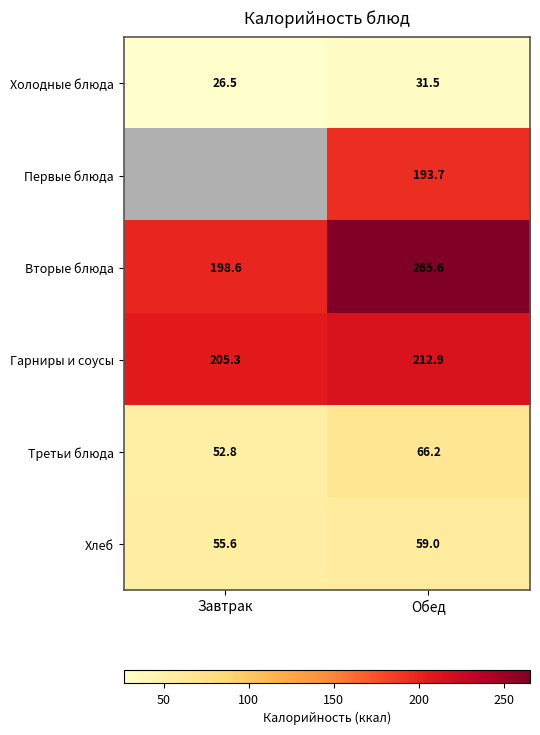

The value of Гарниры и соусы at Завтрак is 114.2. True or false?

False